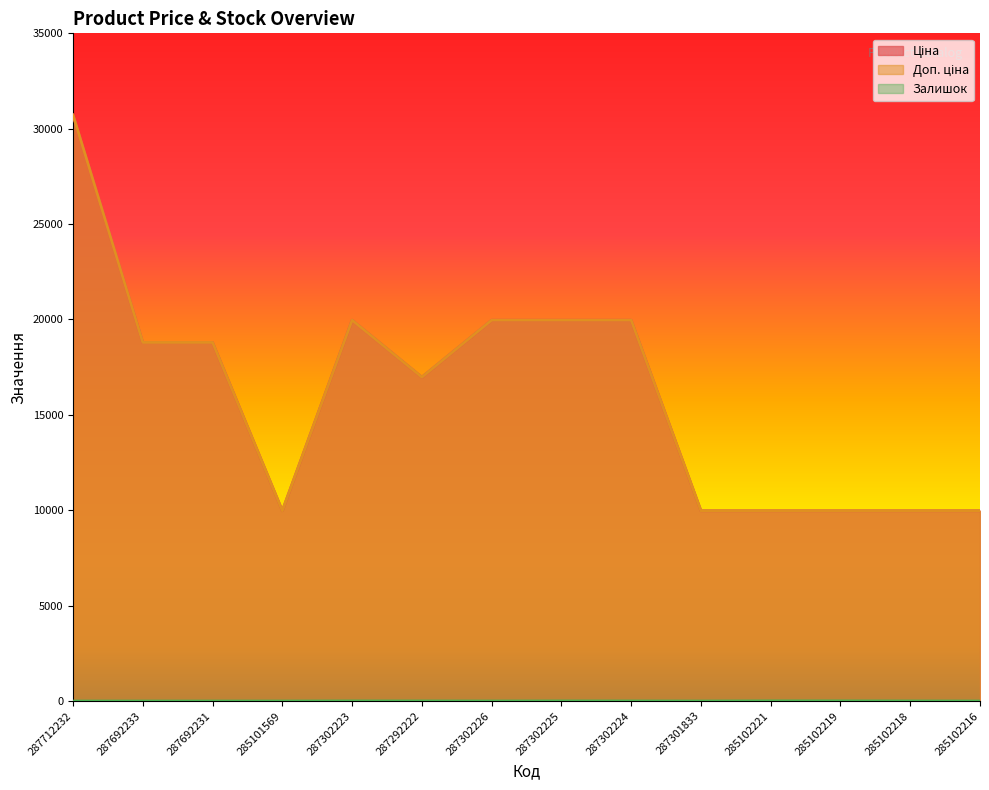

Reading left to right, what are all the values shown in this chart?

Ціна: 287712232=30717.1	287692233=18796.8	287692231=18796.8	285101569=9975.0	287302223=19964.2	287292222=16976.3	287302226=19964.2	287302225=19964.2	287302224=19964.2	287301833=9975.0	285102221=9975.0	285102219=9975.0	285102218=9975.0	285102216=9975.0
Доп. ціна: 287712232=30717.1	287692233=18796.8	287692231=18796.8	285101569=9975.0	287302223=19964.2	287292222=16976.3	287302226=19964.2	287302225=19964.2	287302224=19964.2	287301833=9975.0	285102221=9975.0	285102219=9975.0	285102218=9975.0	285102216=9975.0
Залишок: 287712232=0.0	287692233=0.0	287692231=0.0	285101569=0.0	287302223=5.0	287292222=4.0	287302226=1.0	287302225=5.0	287302224=3.0	287301833=0.0	285102221=8.0	285102219=7.0	285102218=3.0	285102216=0.0